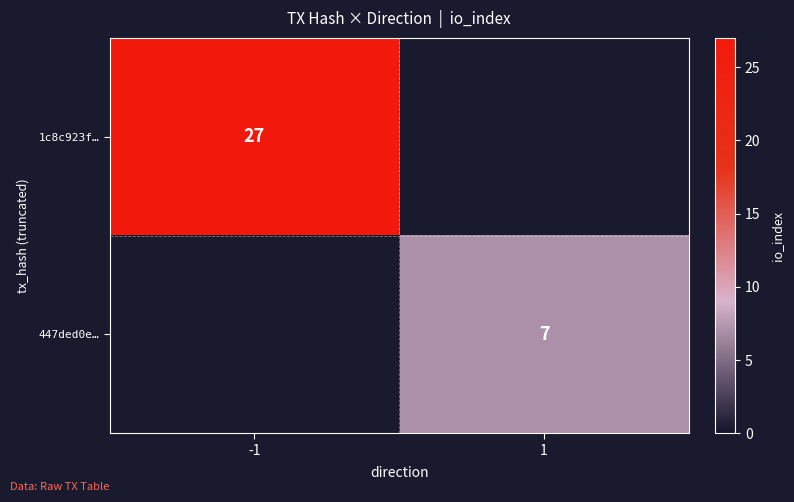

Is it true that 1c8c923f… equals 27 at -1?

True